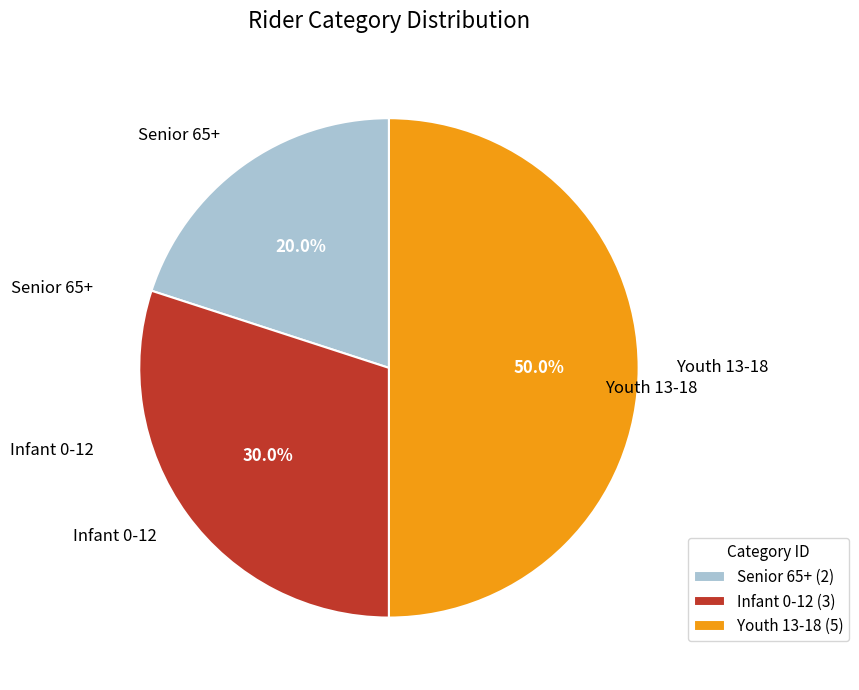

To the nearest percent, what portion does Youth 13-18 represent?

50%